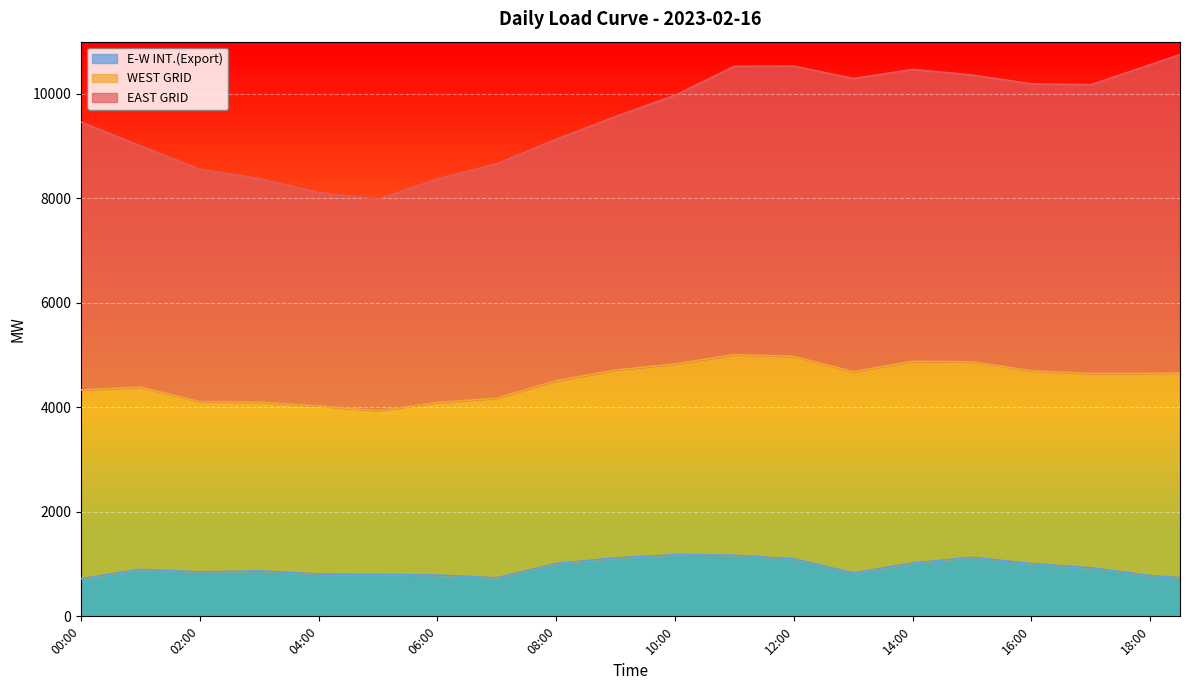

True or false: EAST GRID has a value of 10530.5 at 11:30.

True